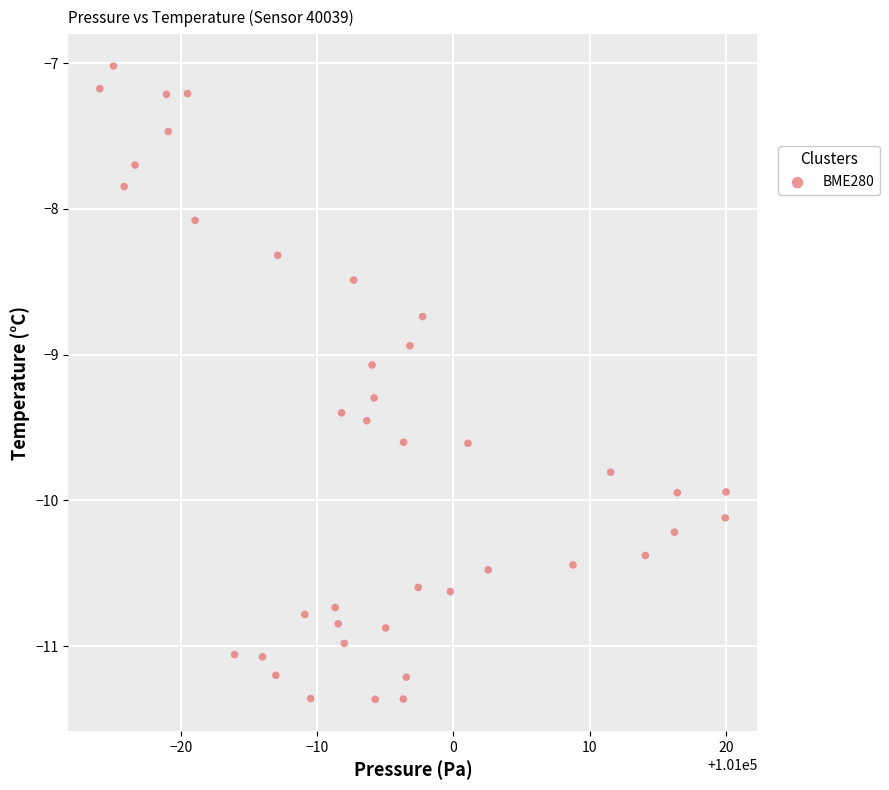

What is the range of Y values (max minus min)?

4.3